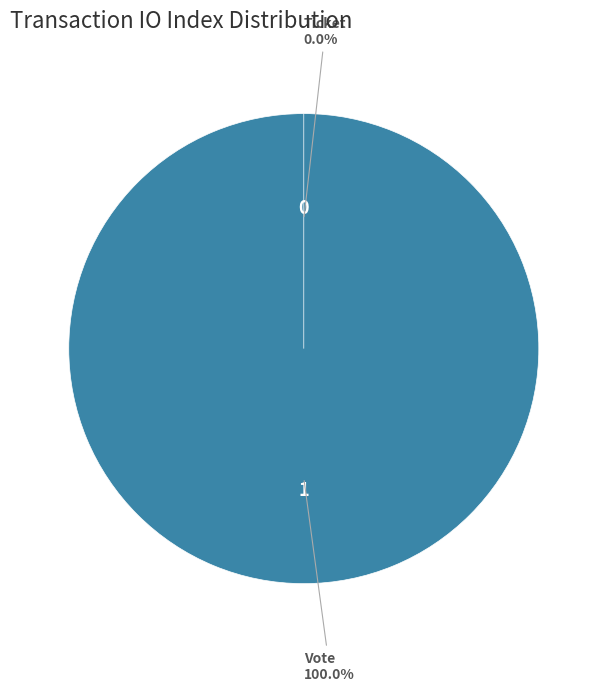

Count the number of slices in the pie.

2